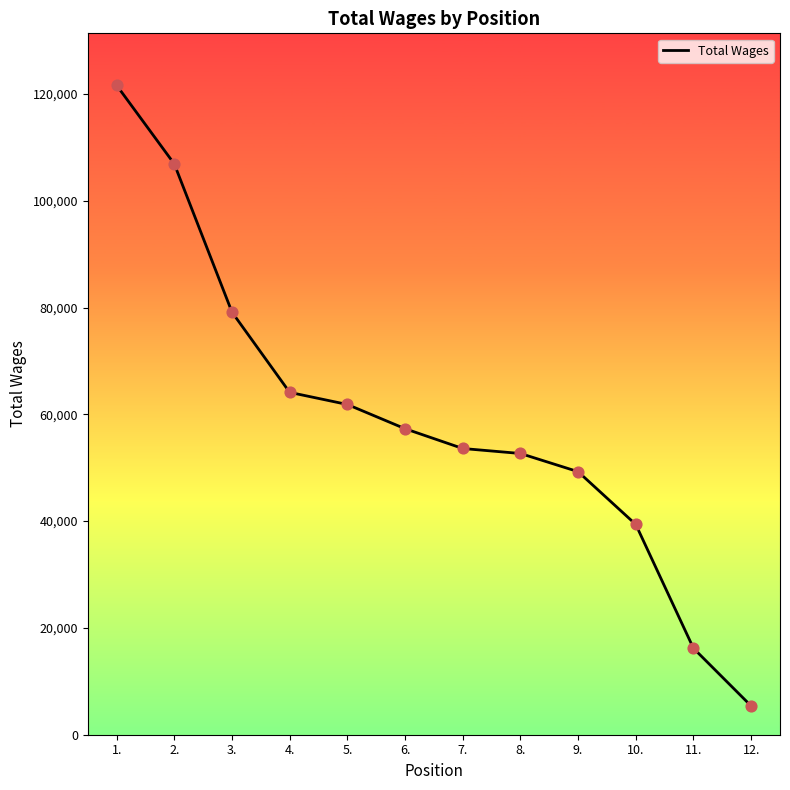

Which has a higher value, 11. or 3.?

3.